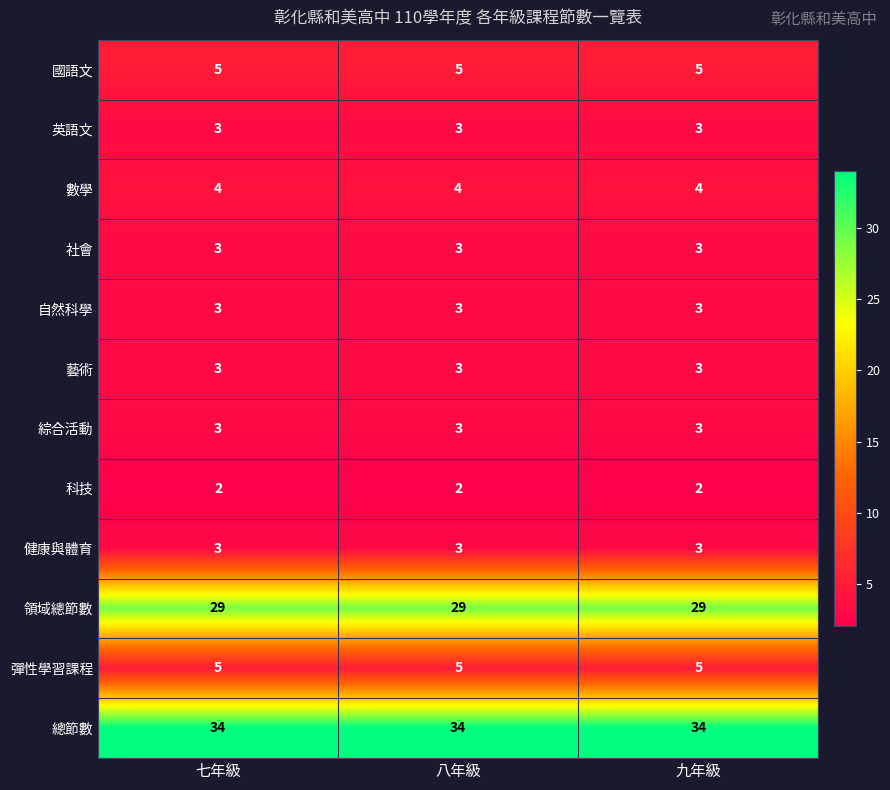

The 社會 series shows 5 at 八年級. True or false?

False